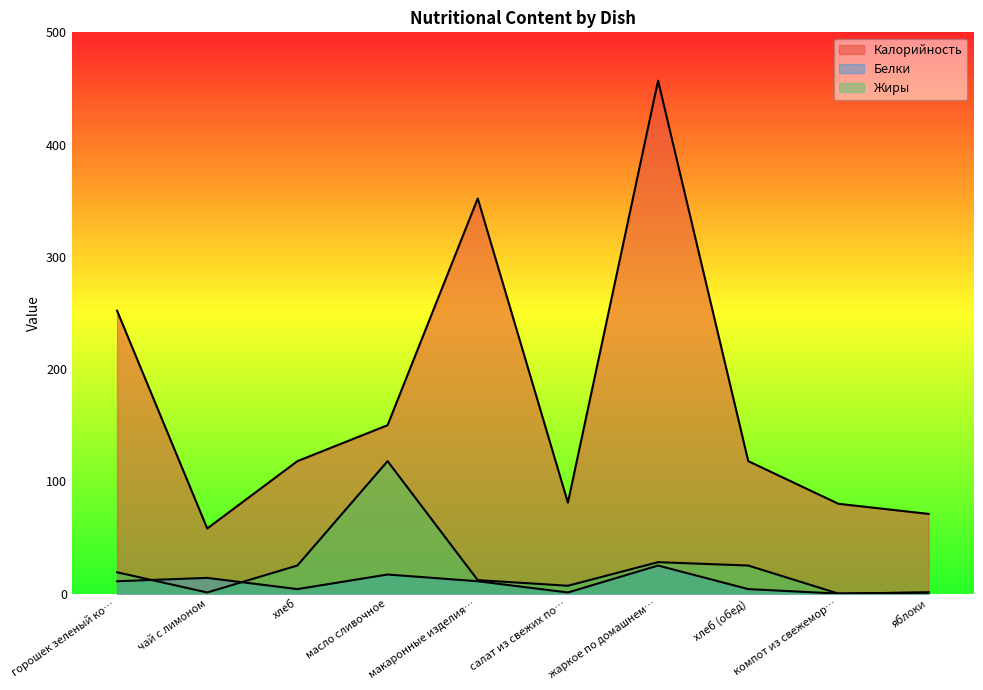

What is the total value across all series at компот из свежемор…?

80